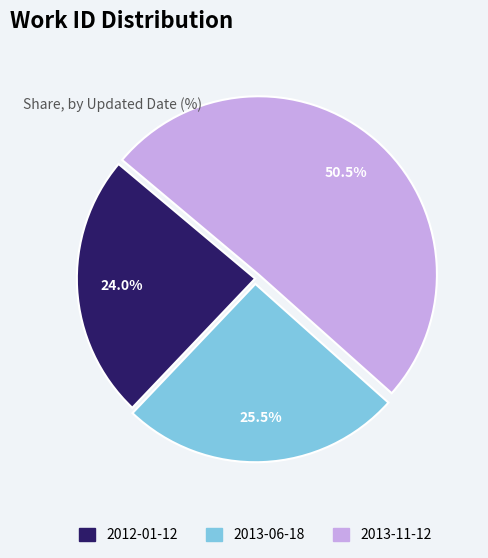

Approximately how many times larger is the value at 2013-06-18 compared to 2013-11-12?

0.5